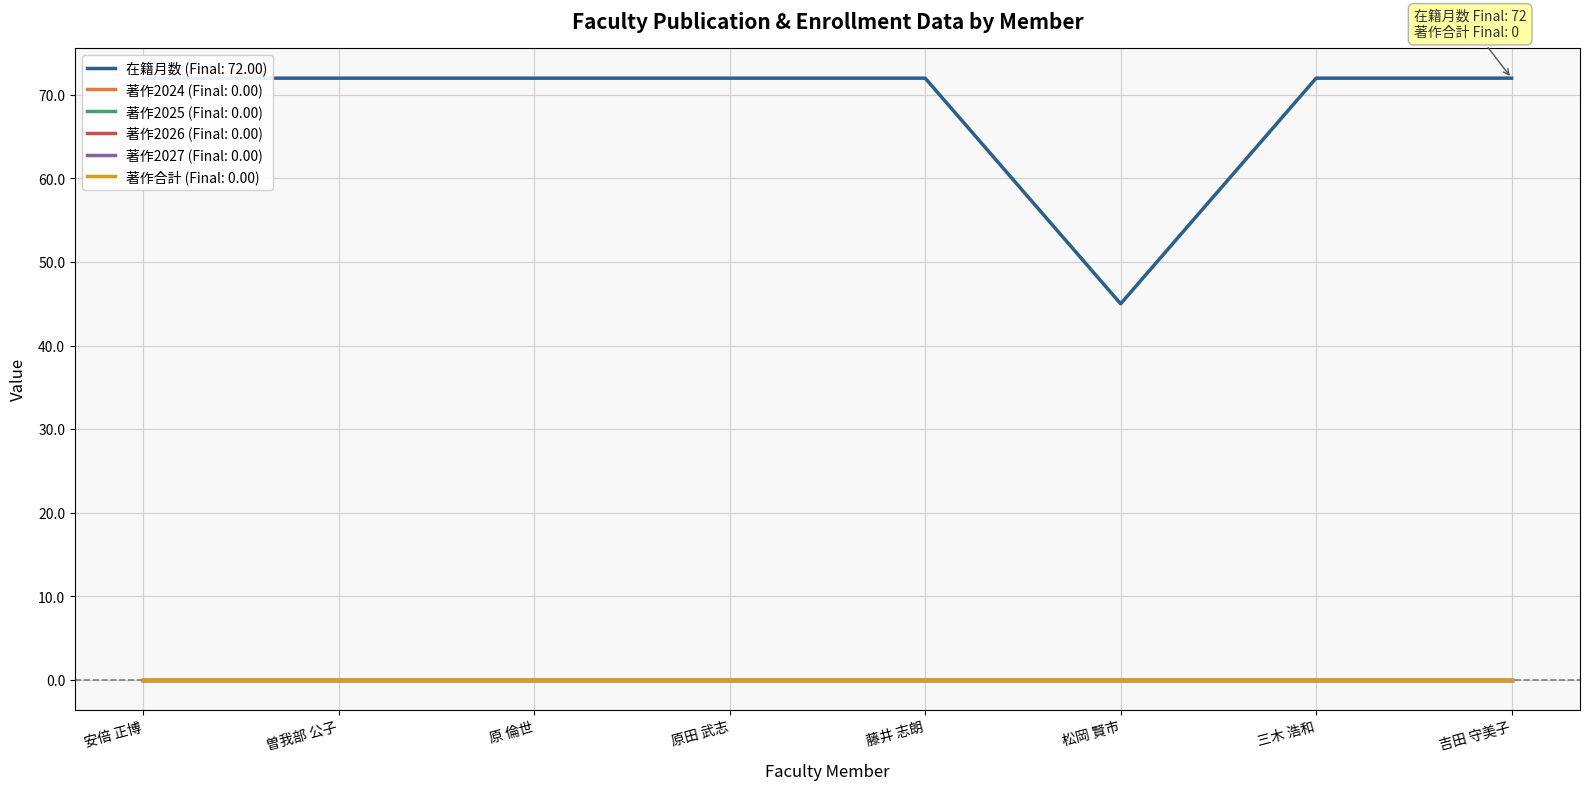

What is the label of the 5th point from the right?

原田 武志